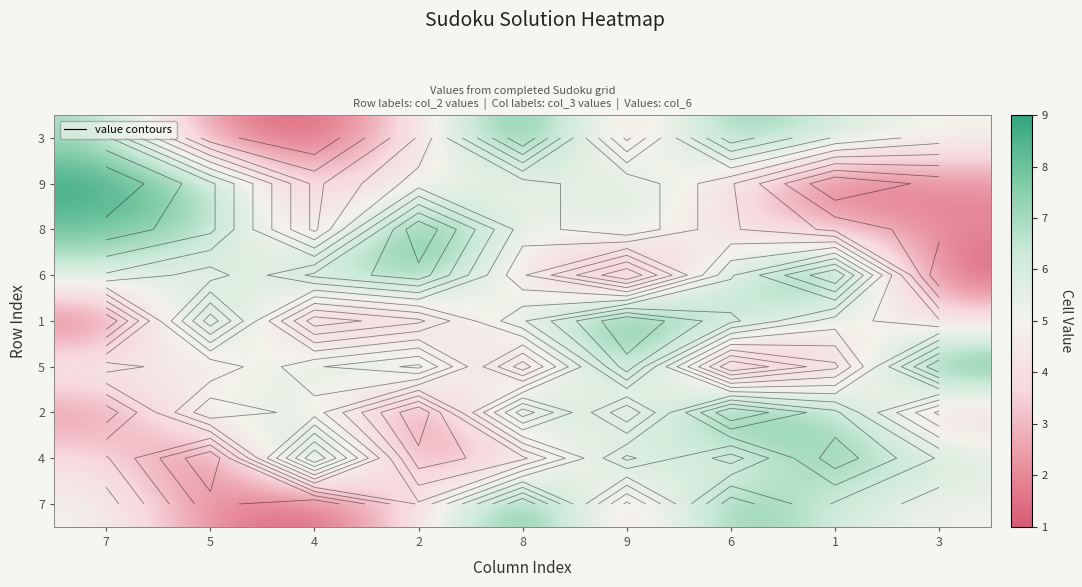

Is the value of 9 at 4 greater than the value of 2 at 8?

No